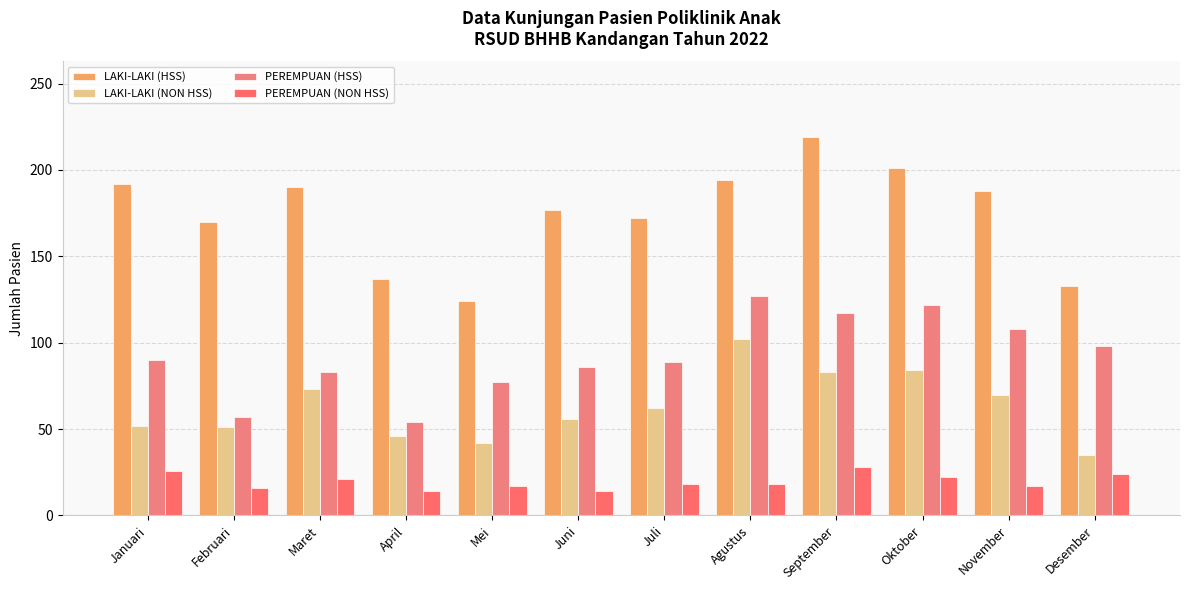

Rank the categories by PEREMPUAN (NON HSS) value from lowest to highest.

April, Juni, Februari, Mei, November, Juli, Agustus, Maret, Oktober, Desember, Januari, September